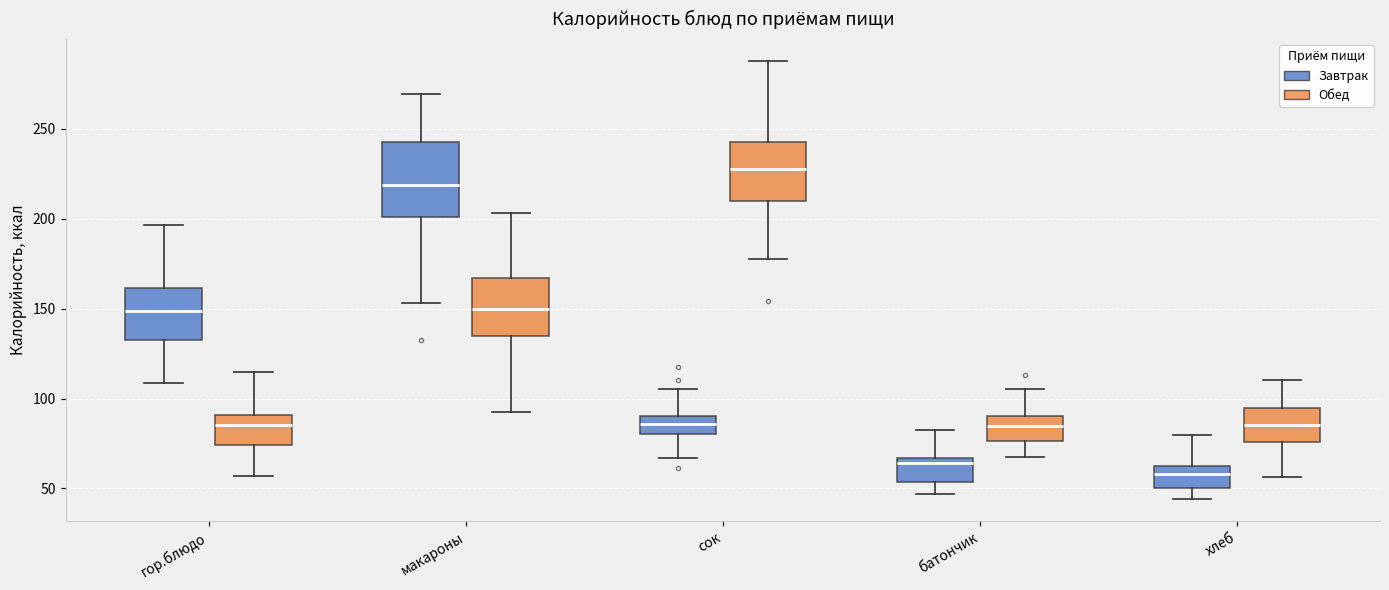

Reading left to right, read every box against the y-axis: the position of its median line, the range the box covers, and the ends of its whiskers. The values are not printed on the chart, so give them approximately, as read against the axis.

гор.блюдо (Завтрак): median 150, box 130 to 160, whiskers 110 to 195
гор.блюдо (Обед): median 85, box 75 to 90, whiskers 55 to 115
макароны (Завтрак): median 220, box 200 to 245, whiskers 155 to 270
макароны (Обед): median 150, box 135 to 165, whiskers 90 to 205
сок (Завтрак): median 85, box 80 to 90, whiskers 65 to 105
сок (Обед): median 230, box 210 to 245, whiskers 180 to 290
батончик (Завтрак): median 65 (just below the box's upper edge), box 55 to 65, whiskers 45 to 80
батончик (Обед): median 85, box 75 to 90, whiskers 65 to 105
хлеб (Завтрак): median 60, box 50 to 65, whiskers 45 to 80
хлеб (Обед): median 85, box 75 to 95, whiskers 55 to 110